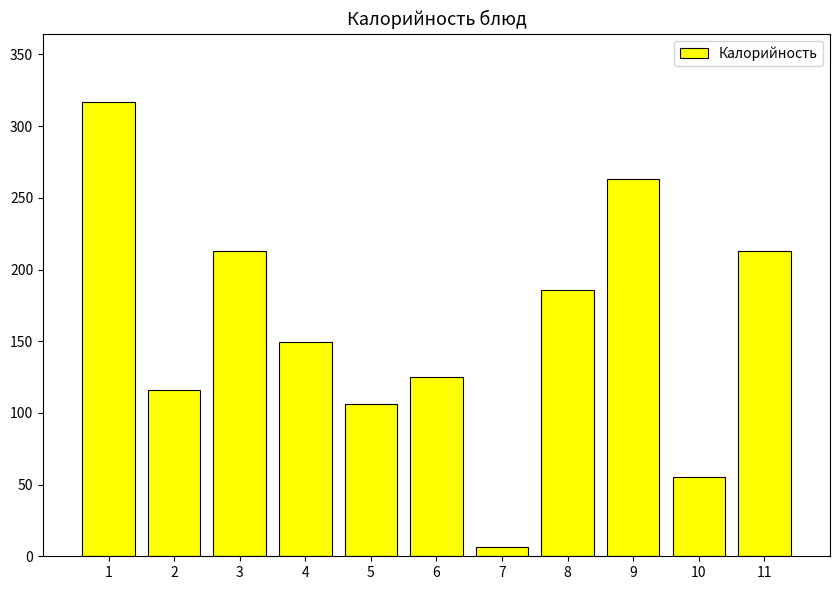

Which has a higher value, 4 or 10?

4